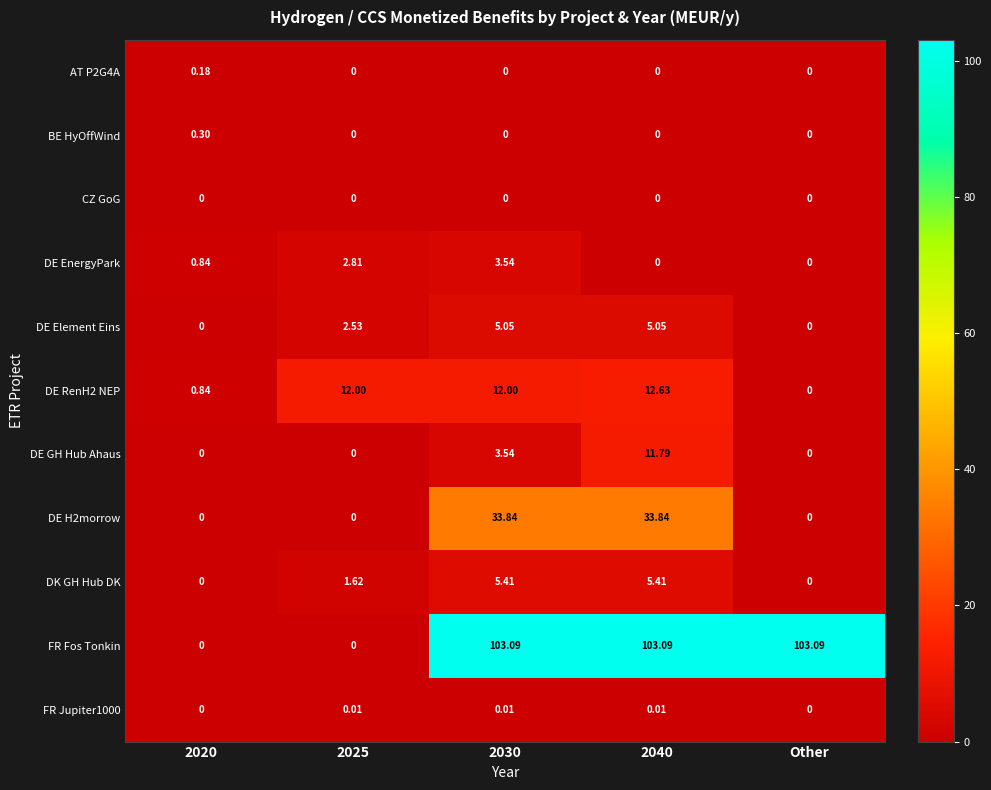

How many values in DE GH Hub Ahaus are above zero?

2